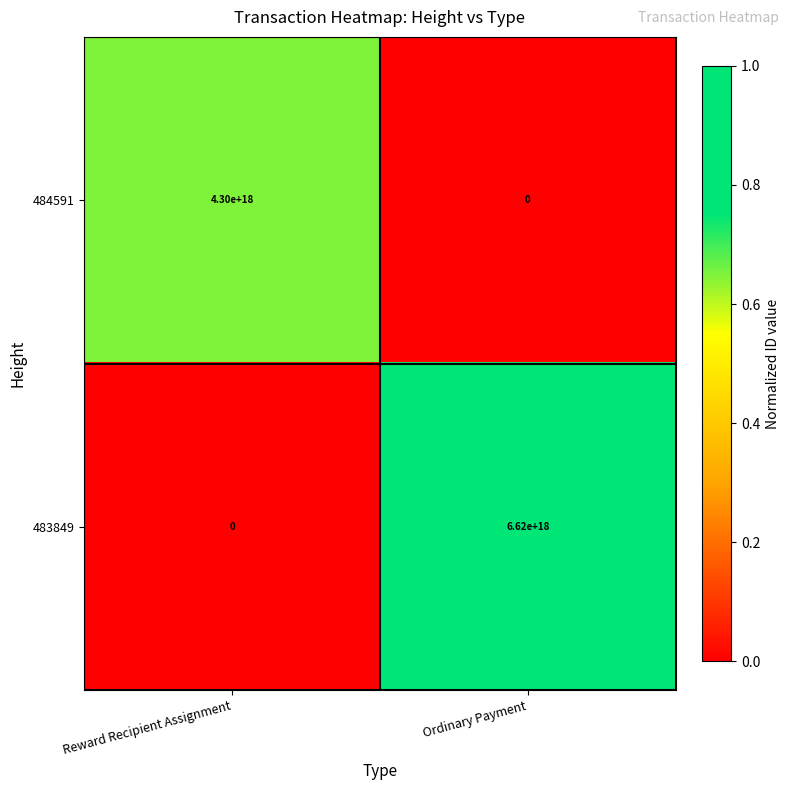

At which label is 483849 closest to 3310000000000000000?

Reward Recipient Assignment